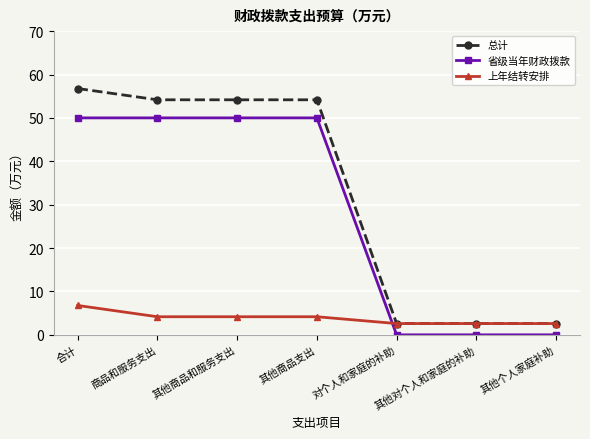

What value does the 总计 series have at 其他对个人和家庭的补助?

2.6